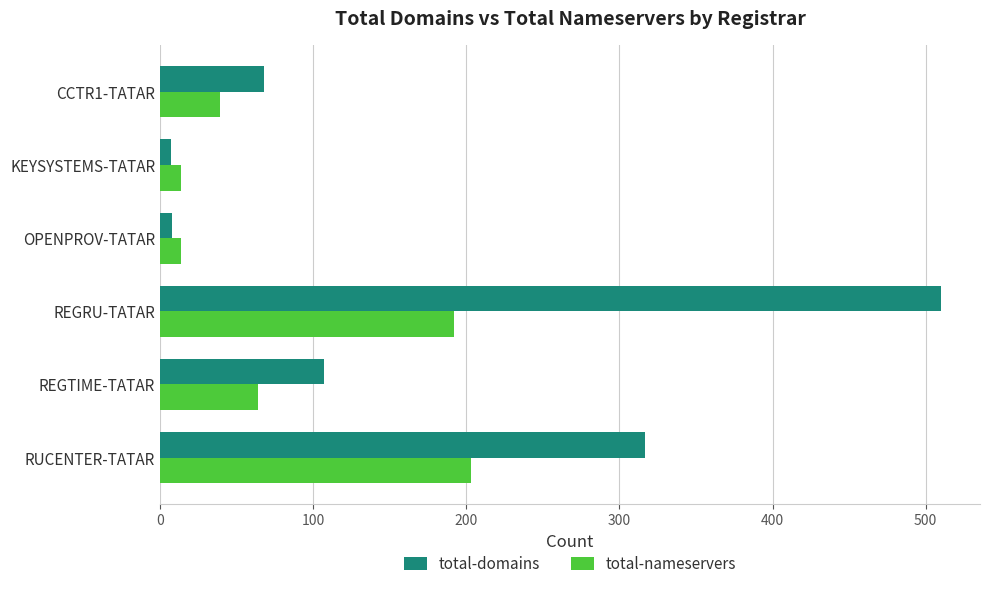

Which series has the widest spread of values?

total-domains